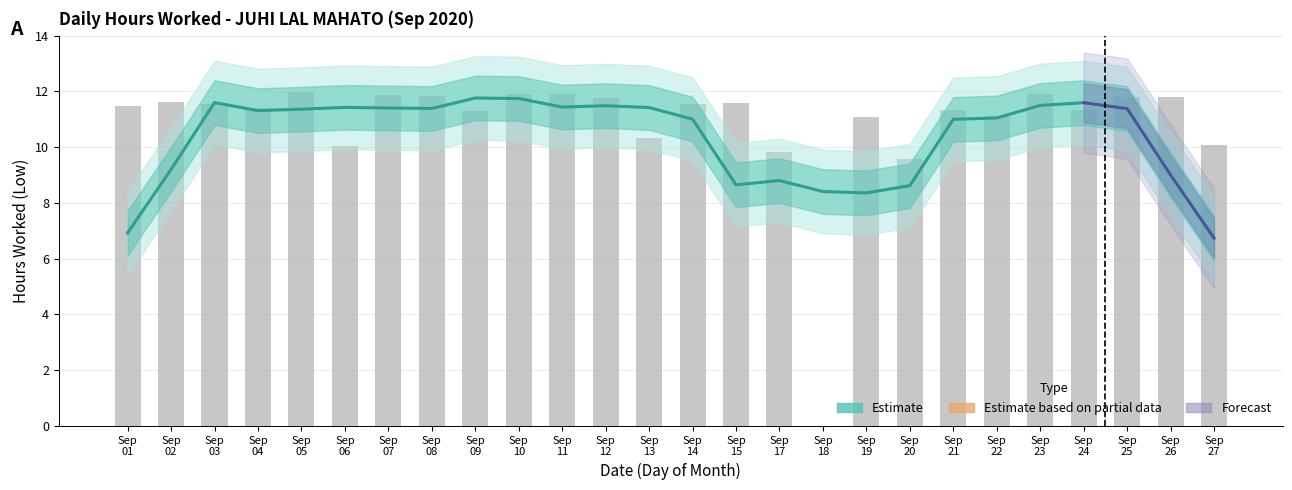

How many data points are above 11?

16